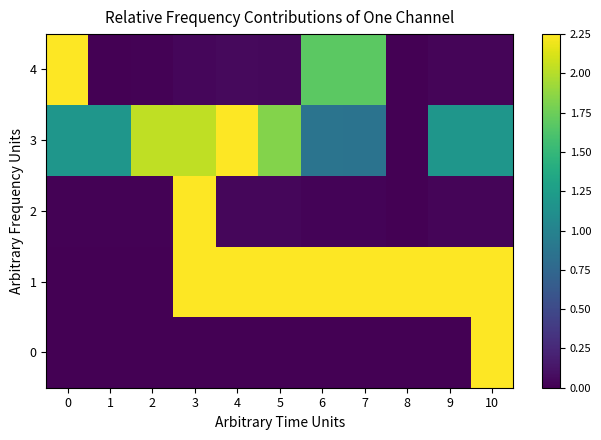

What is the total value across all series at 4?

4.6